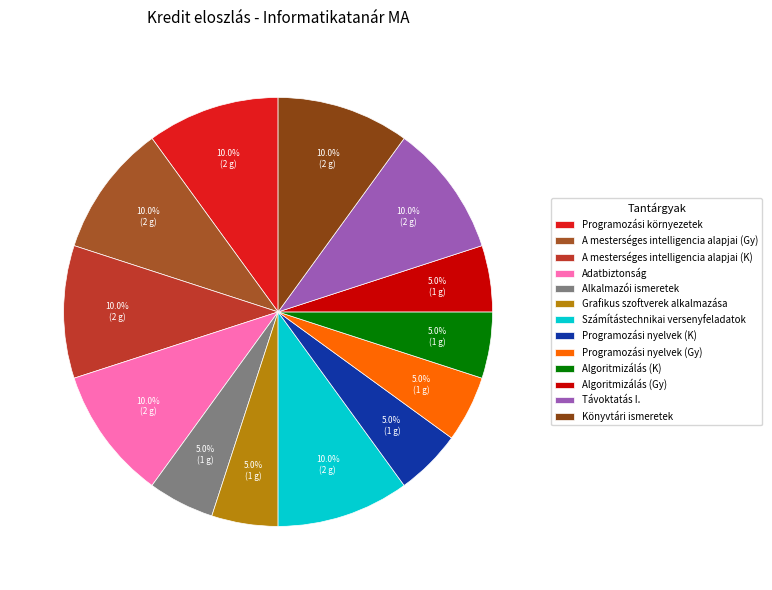

Which slice is the smallest?

Alkalmazói ismeretek